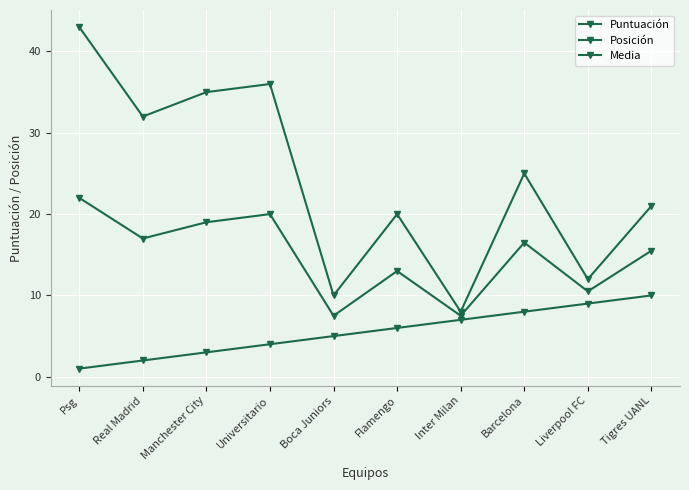

What is the maximum value for Puntuación?

43.0